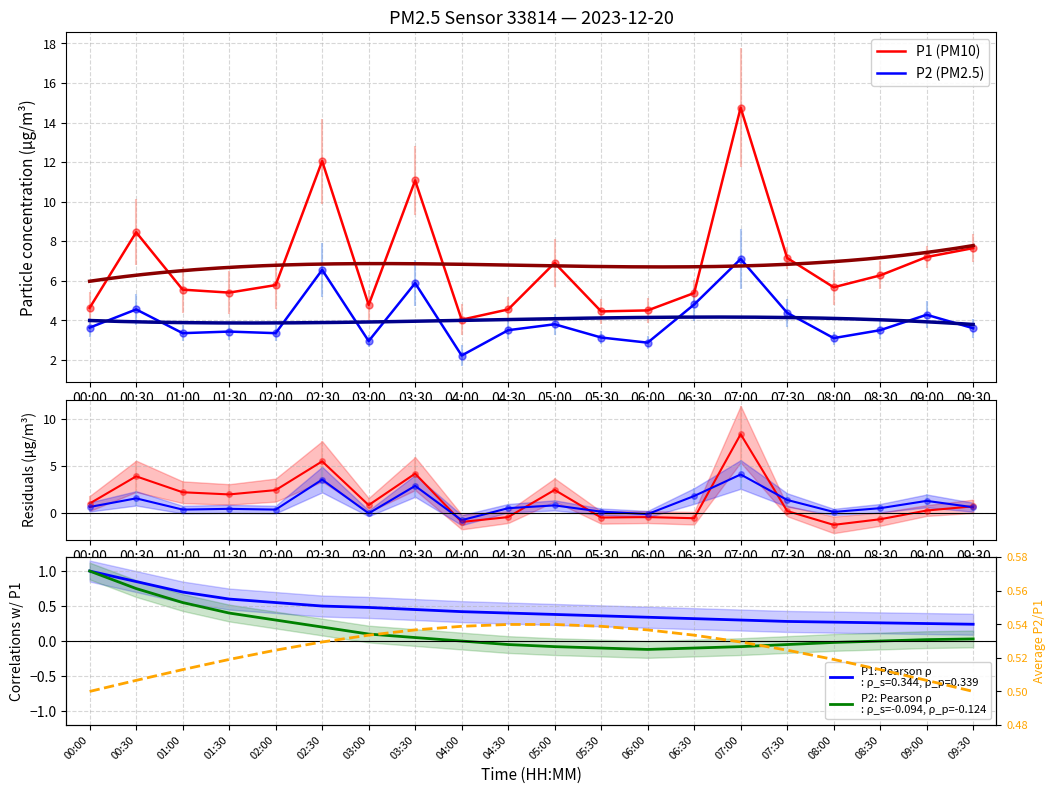

Which series has the largest total across all categories?

P1 (PM10)